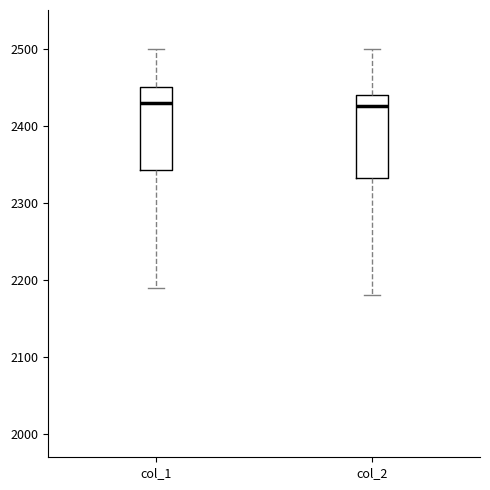

Where is the lower edge of the box for col_1 on the y-axis? The values are not printed on the chart, so give them approximately, as read against the axis.

2340